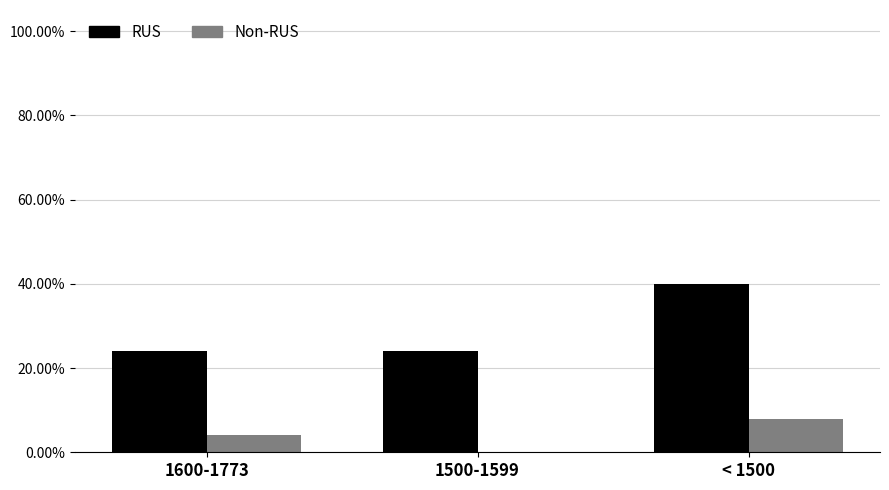

At which label does Non-RUS reach its minimum?

1500-1599